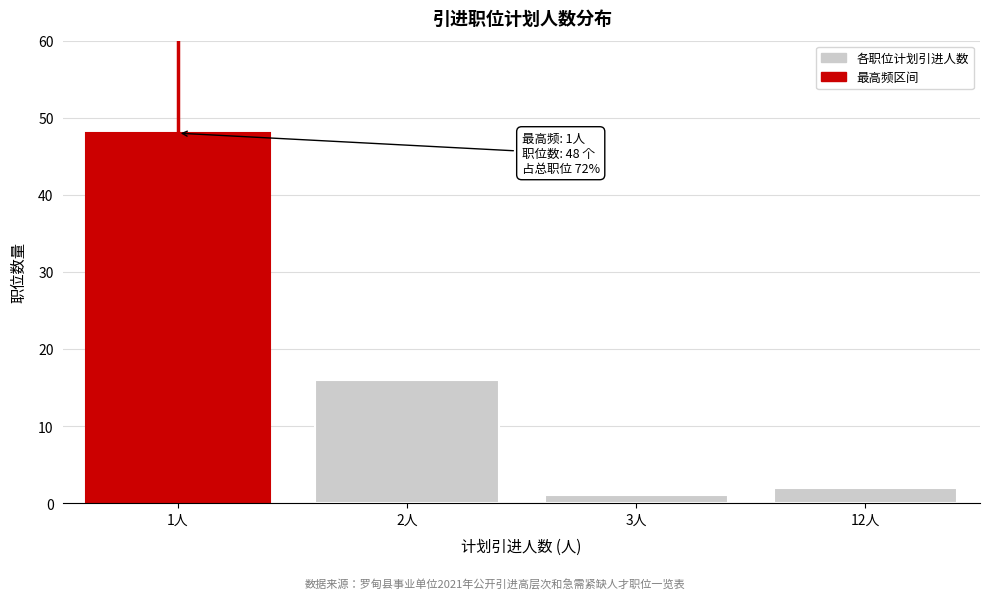

Reading left to right, what are all the values shown in this chart?

48	16	1	2